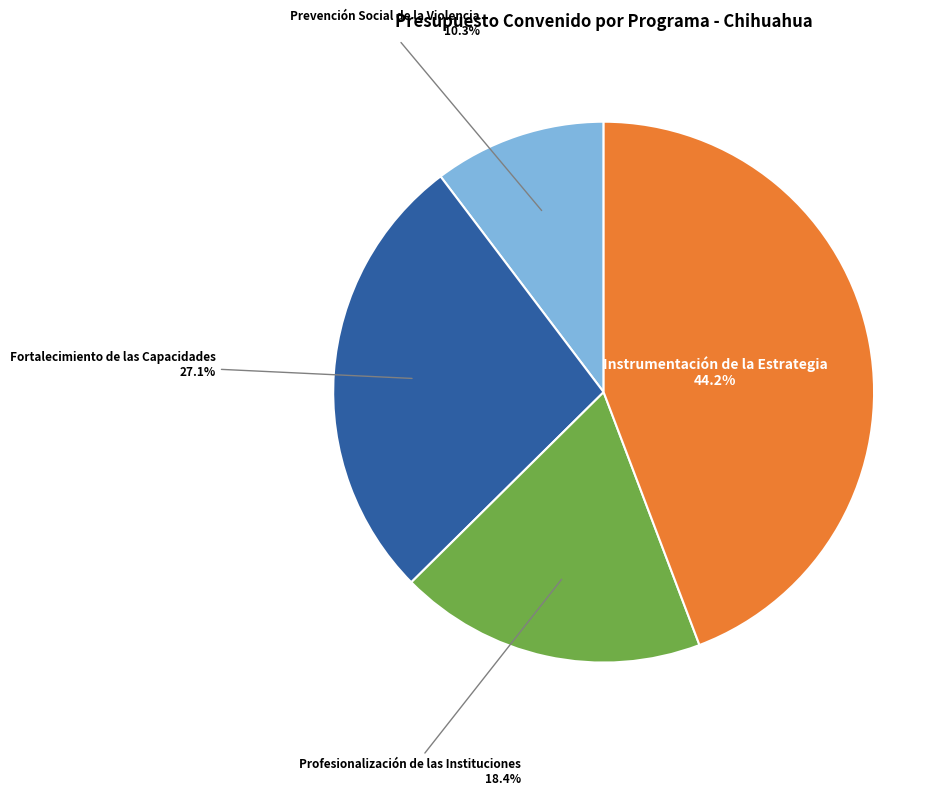

Does any single category account for the majority?

No